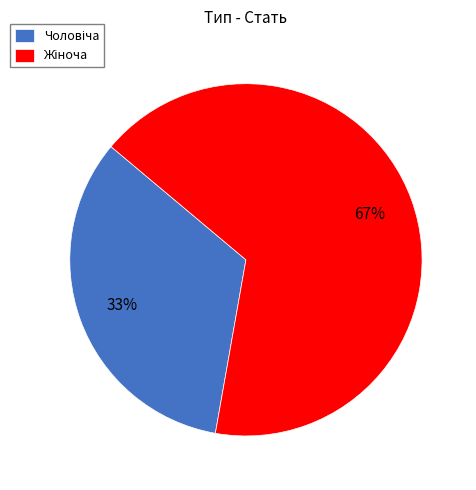

To the nearest percent, what is the average slice percentage?

50%